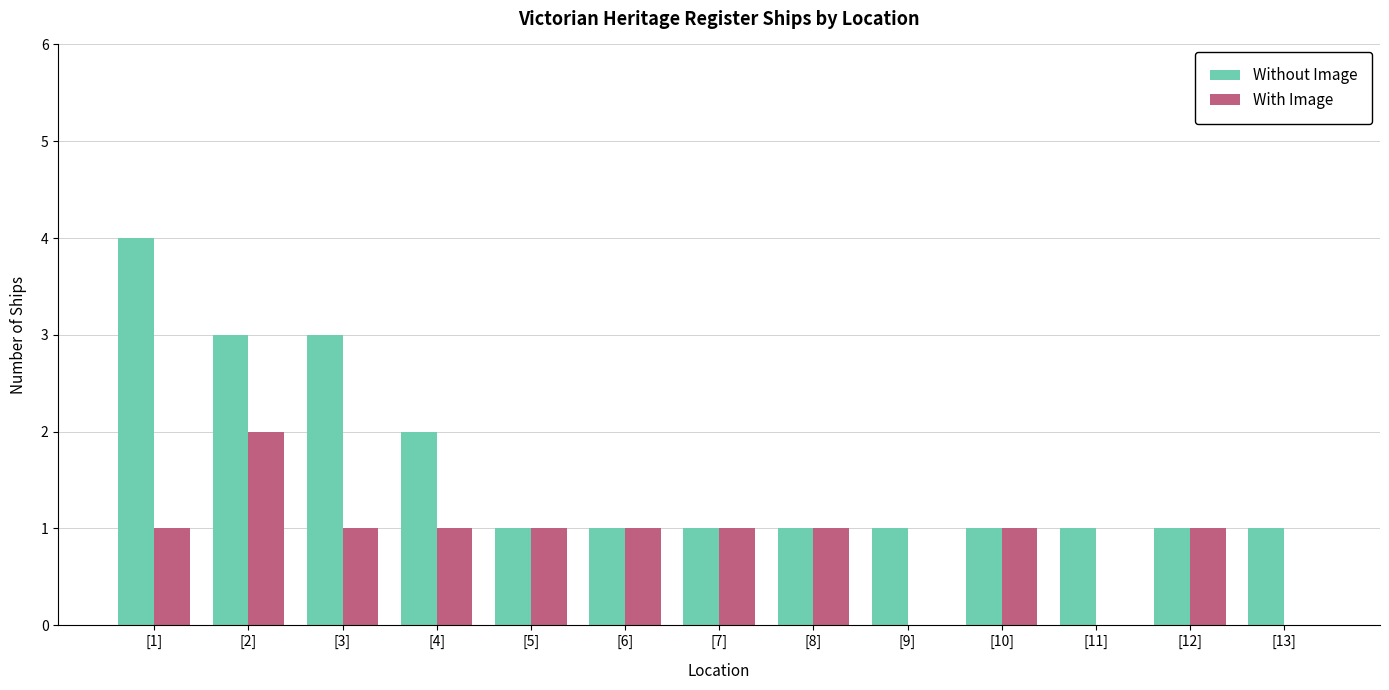

How many data points does each series have?

13